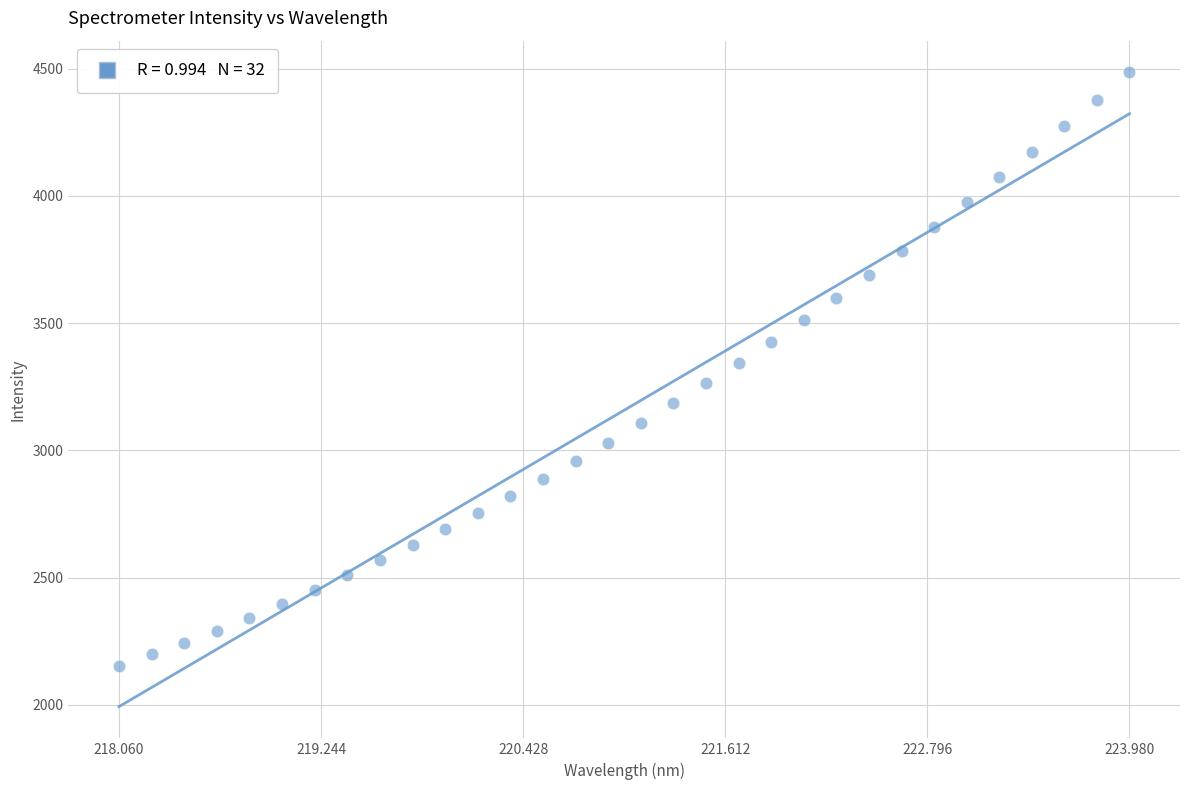

What is the range of Y values (max minus min)?

2333.9